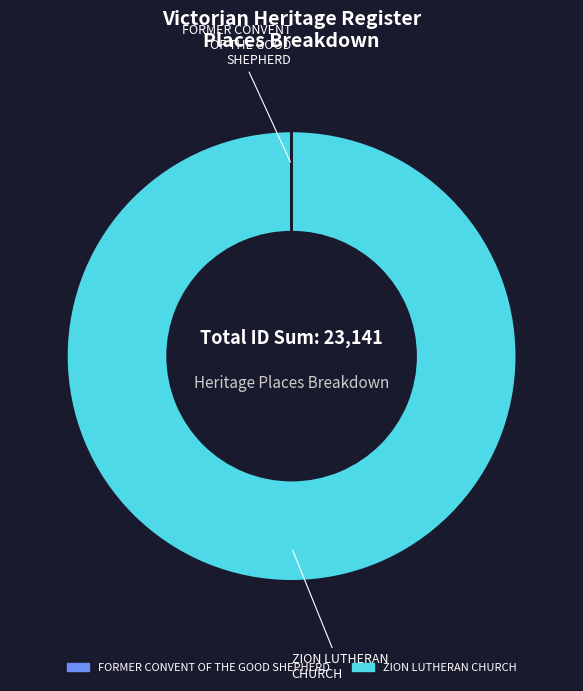

Does ZION LUTHERAN CHURCH represent more than half of the total?

Yes